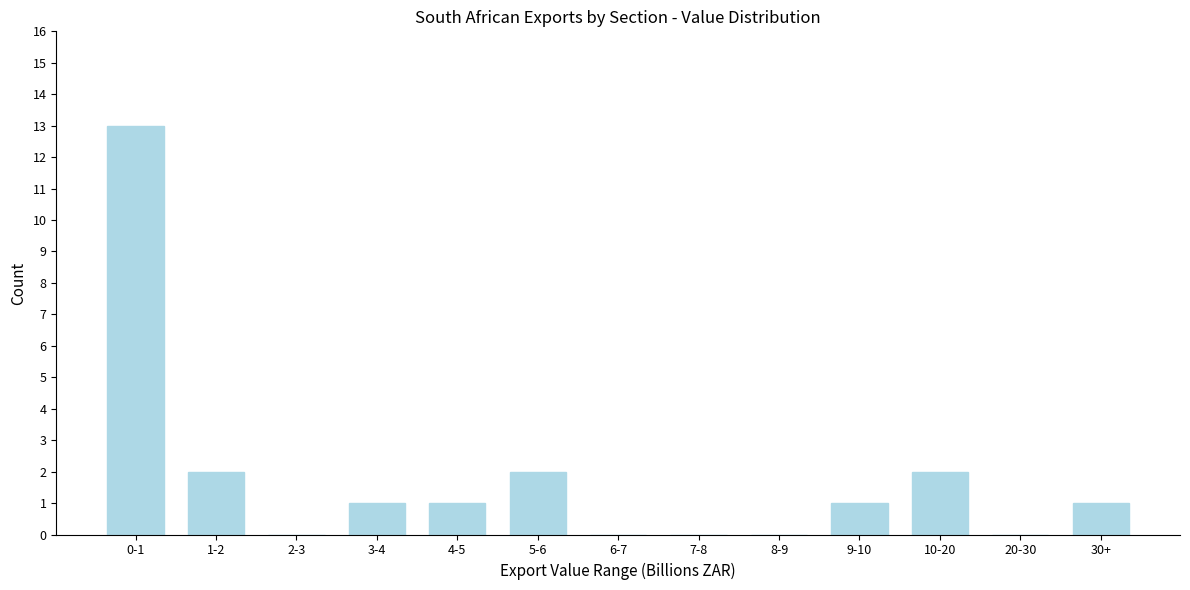

Which has a higher value, 2-3 or 0-1?

0-1